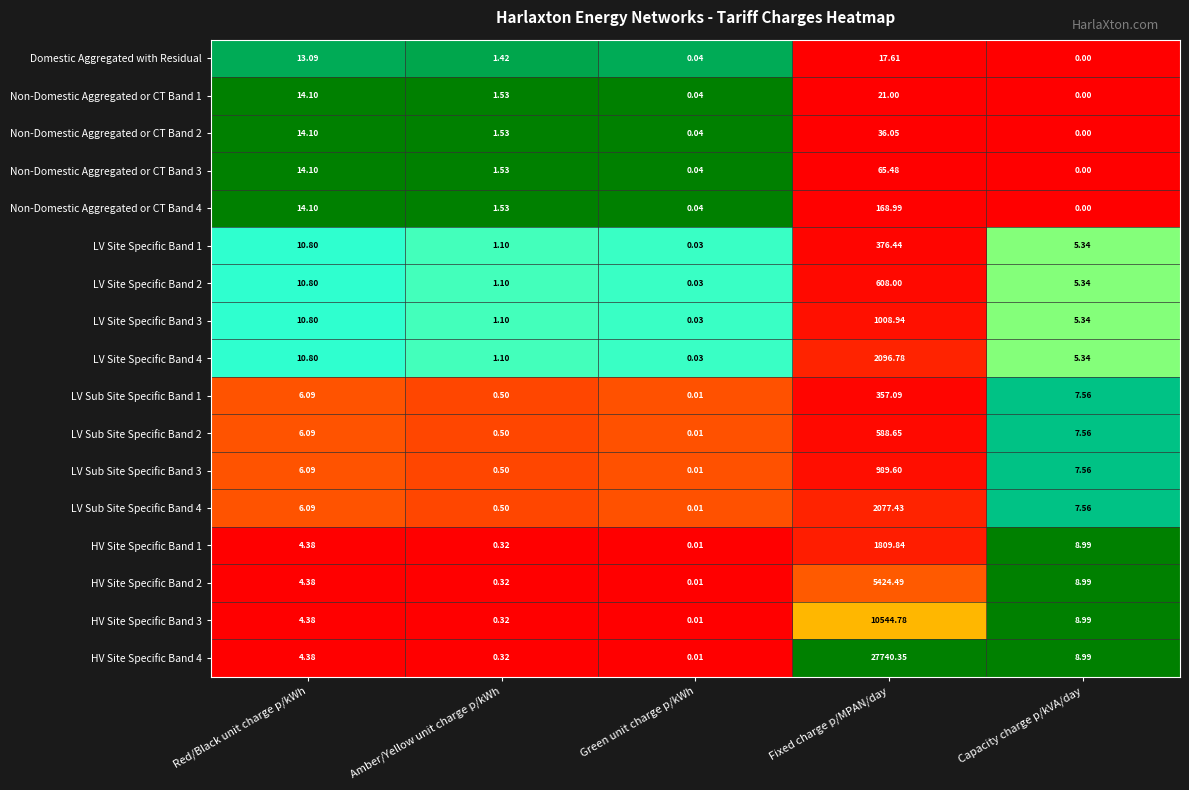

How many data points does each series have?

5